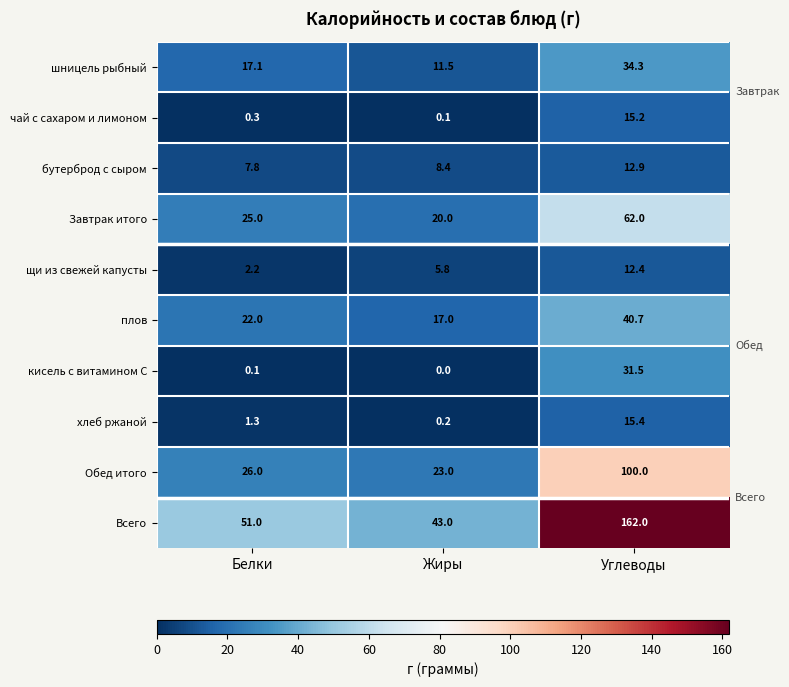

At which category does the chart reach its peak across all series?

Углеводы